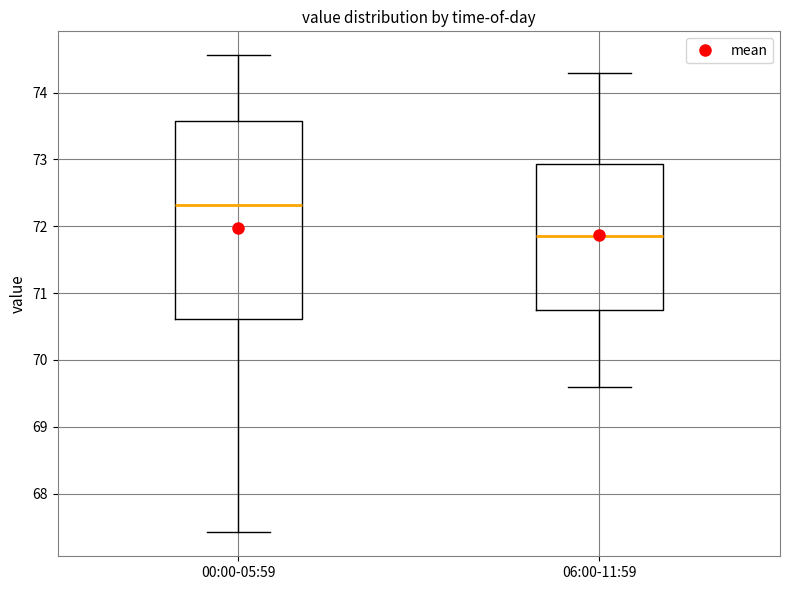

Where does the median line of the box for 06:00-11:59 sit on the y-axis? The values are not printed on the chart, so give them approximately, as read against the axis.

71.9